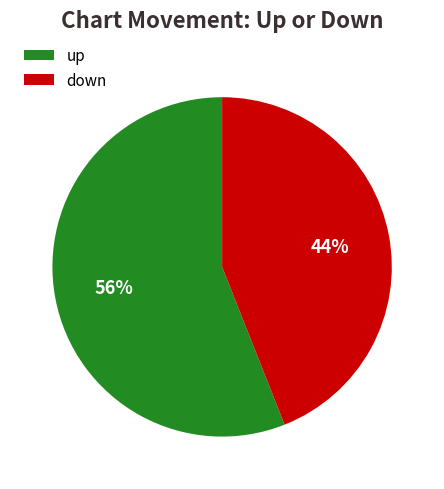

To the nearest percent, what percentage of the pie is down?

44%